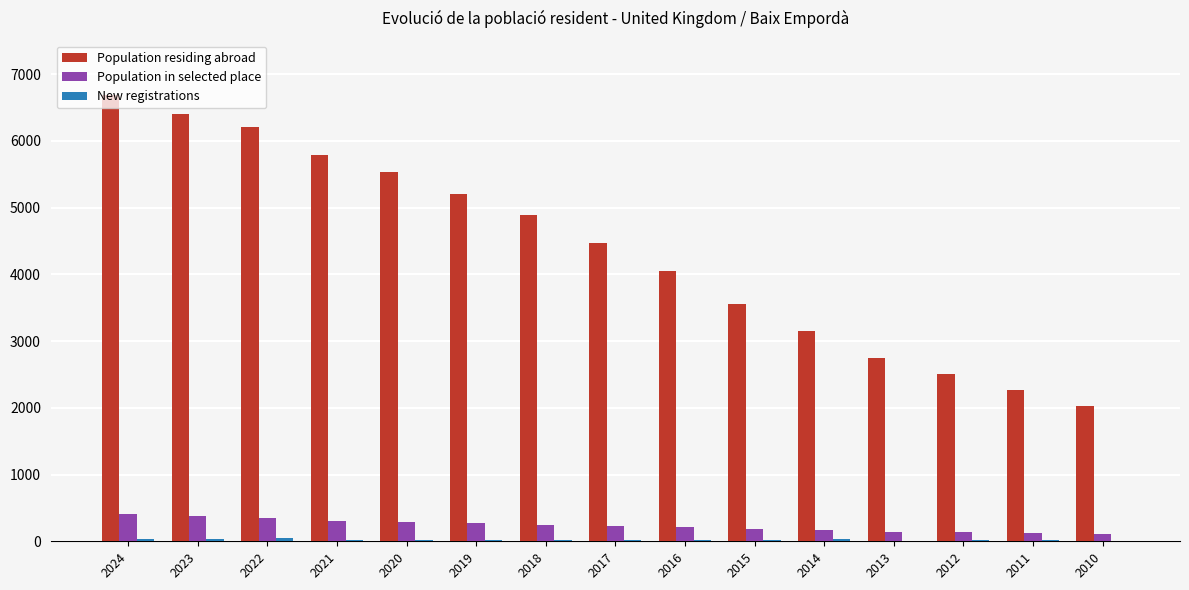

Which series changed the most between 2021 and 2011?

Population residing abroad